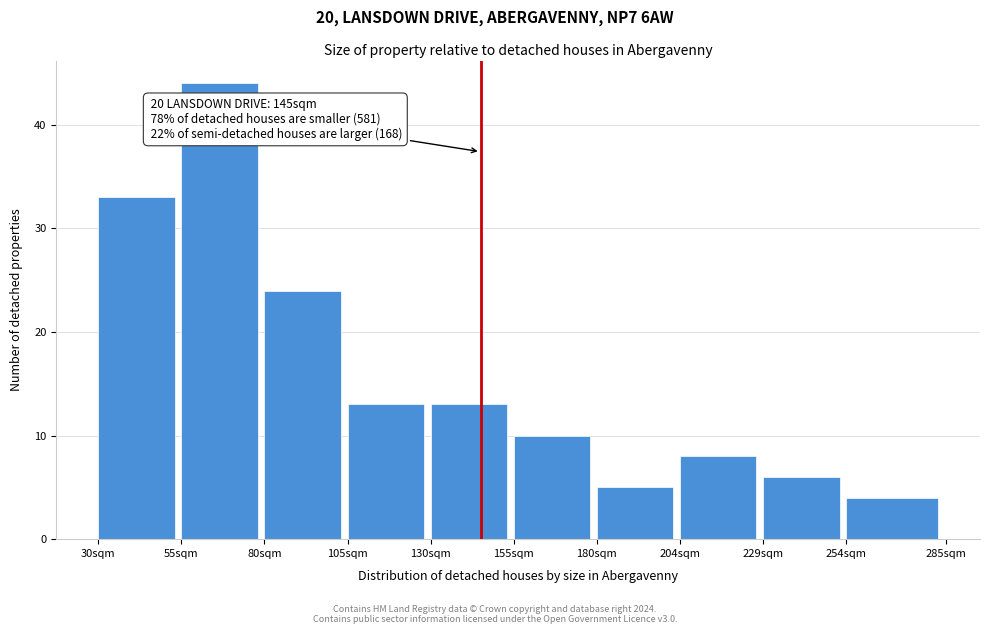

Reading left to right, list all the values displayed in this chart.

33	44	24	13	13	10	5	8	6	4